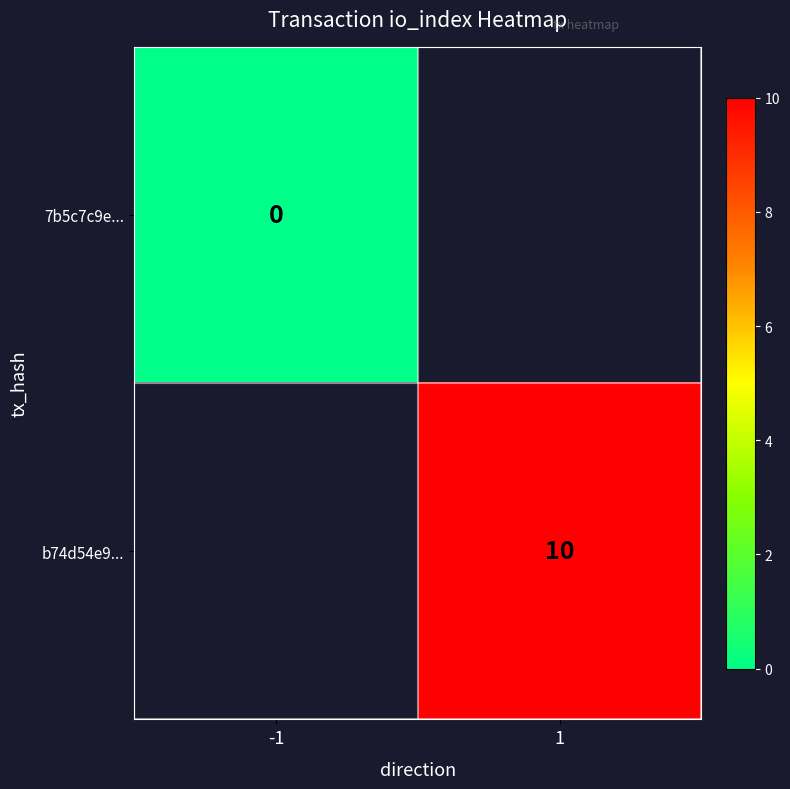

Is the value of 7b5c7c9e... at -1 greater than the value of b74d54e9... at 1?

No